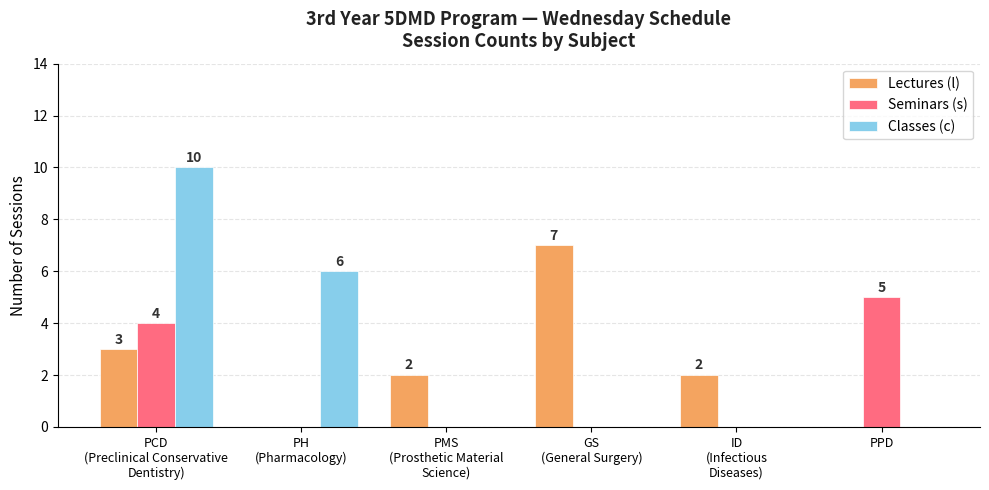

How many Seminars (s) values are between 0 and 4?

5